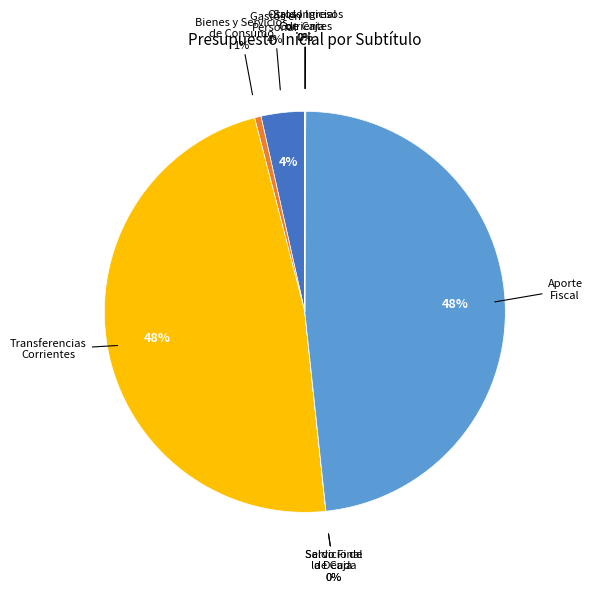

What is the total percentage of GASTOS EN PERSONAL and BIENES Y SERVICIOS DE CONSUMO?

4.0%